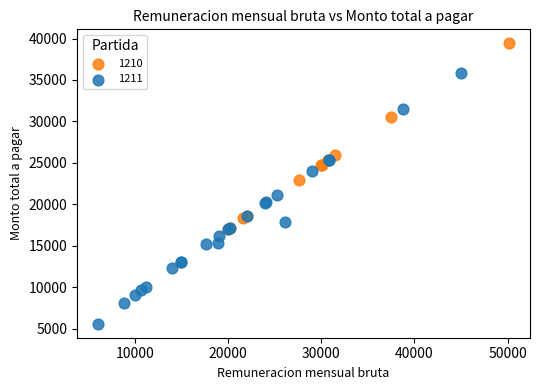

Which series reaches the minimum Y coordinate?

1211